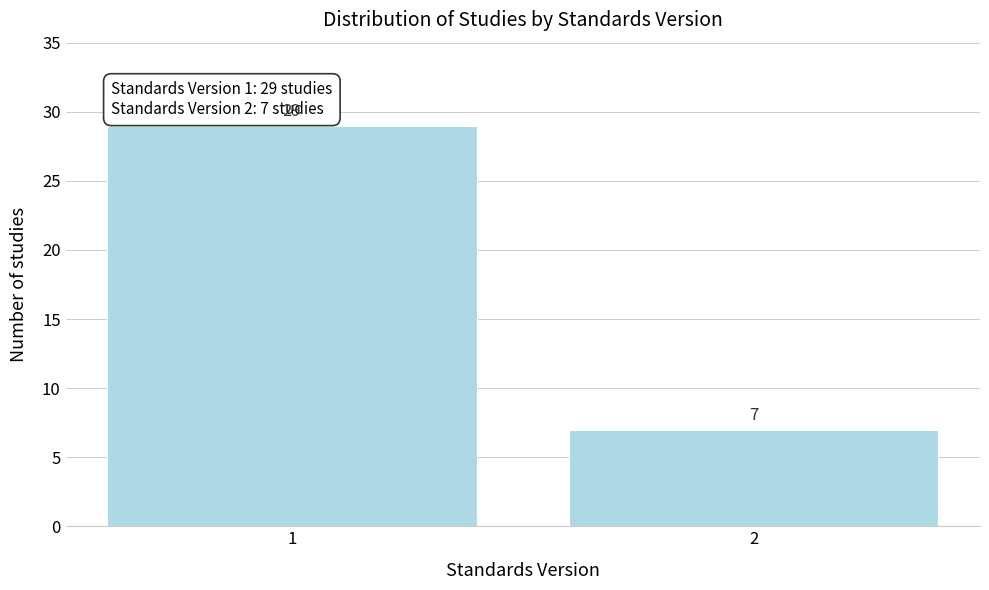

Reading left to right, what are all the values shown in this chart?

29	7